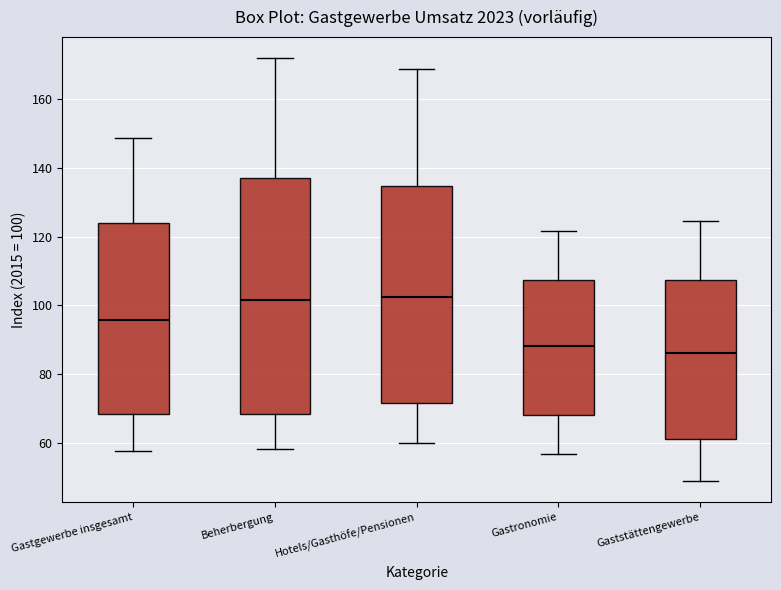

Reading left to right, read every box against the y-axis: the position of its median line, the range the box covers, and the ends of its whiskers. The values are not printed on the chart, so give them approximately, as read against the axis.

Gastgewerbe insgesamt: median 96, box 68 to 124, whiskers 58 to 148
Beherbergung: median 102, box 68 to 138, whiskers 58 to 172
Hotels/Gasthöfe/Pensionen: median 102, box 72 to 134, whiskers 60 to 168
Gastronomie: median 88, box 68 to 108, whiskers 56 to 122
Gaststättengewerbe: median 86, box 62 to 108, whiskers 48 to 124